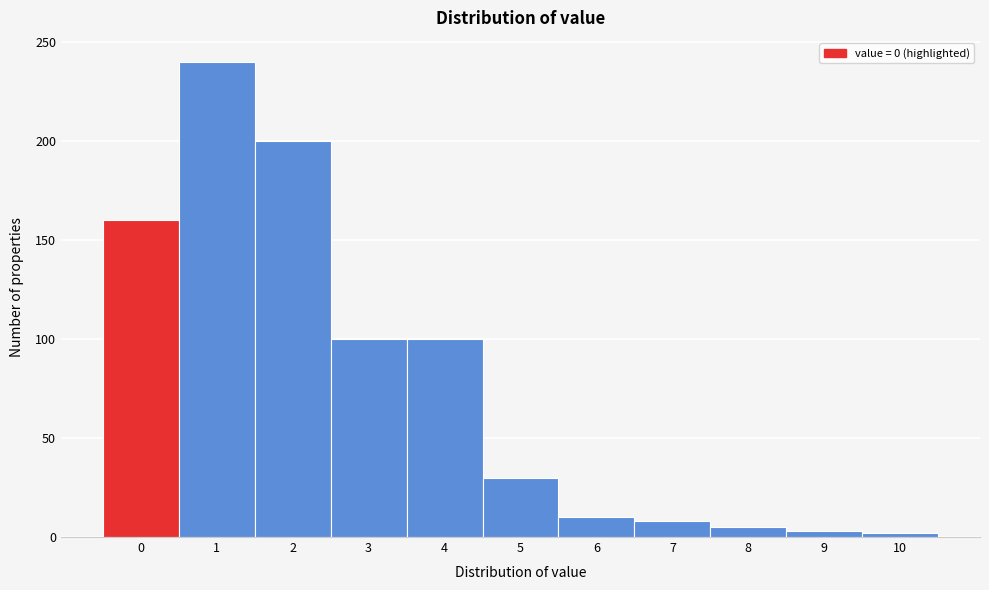

What is the sum of all values?

858